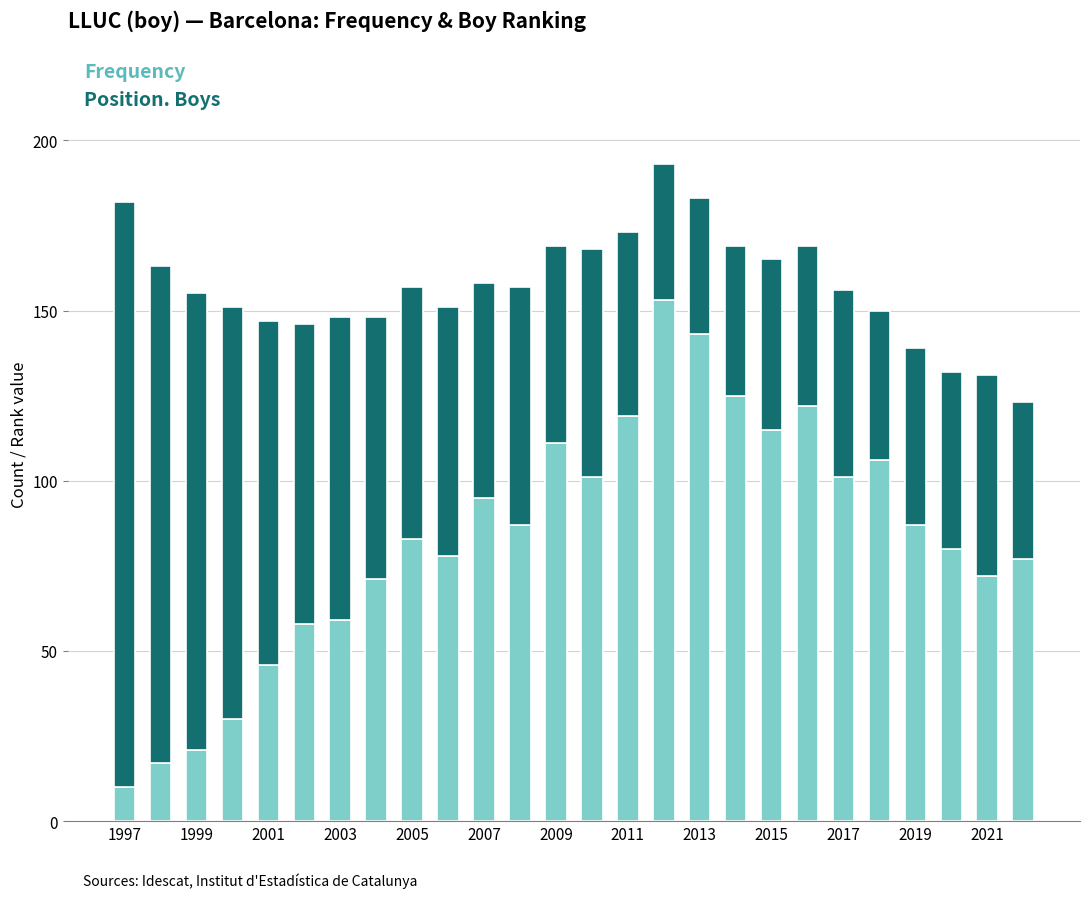

What is the minimum value for Frequency?

10